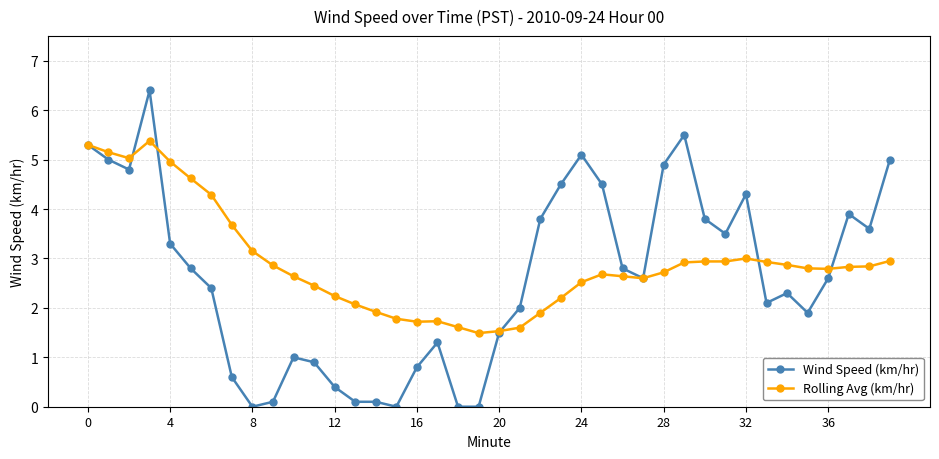

What is the value of the Rolling Avg (km/hr) point at the 39th from the left?

2.8